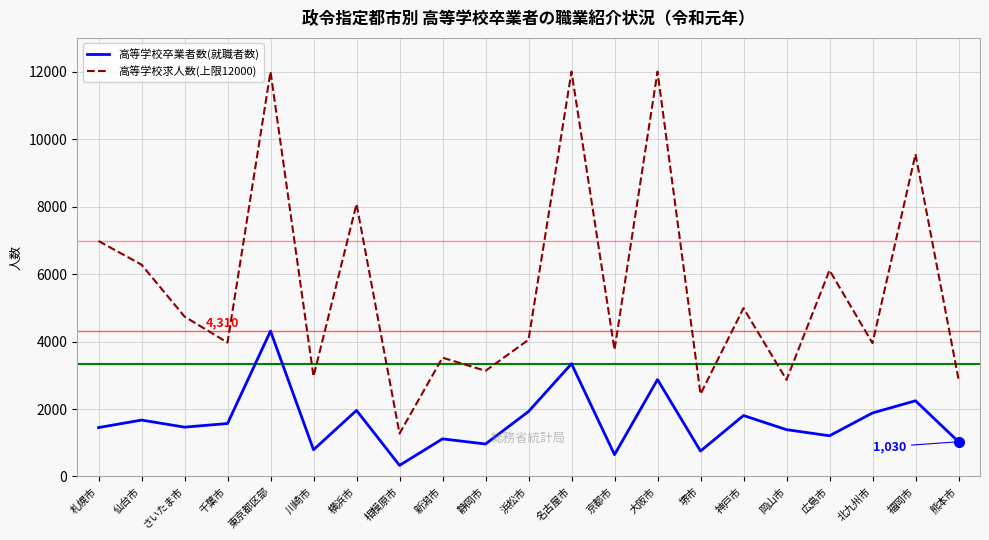

True or false: 高等学校求人数(上限12000) has a value of 2466 at 仙台市.

False